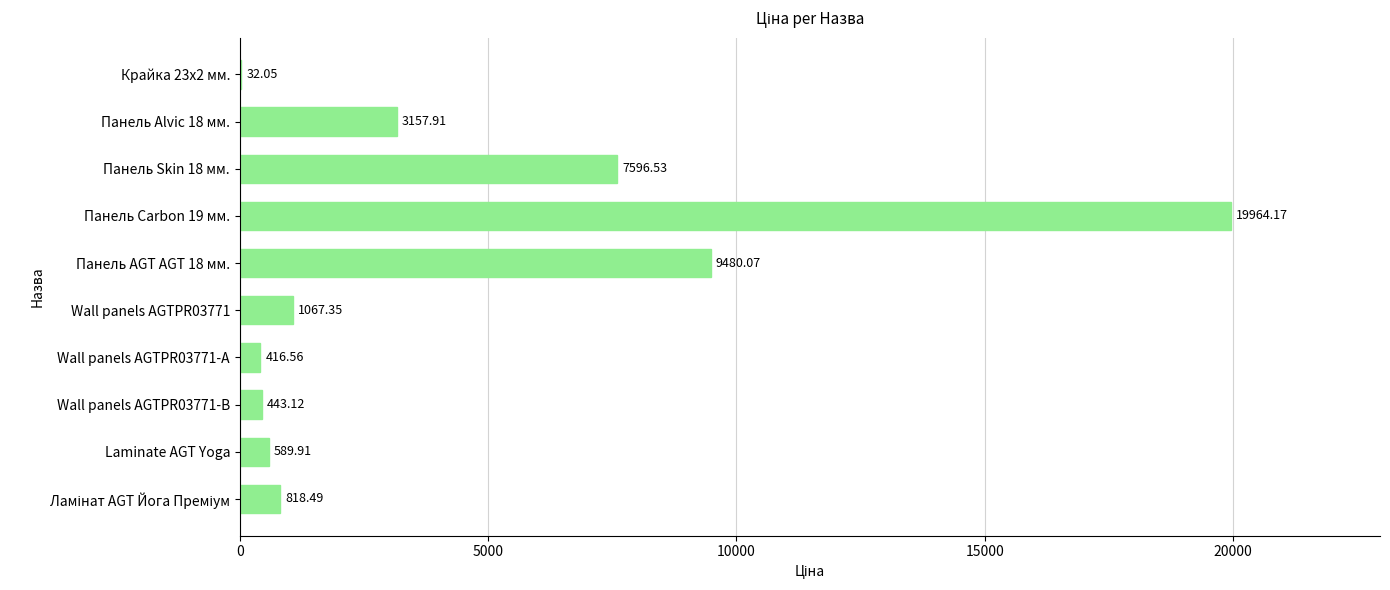

What is the sum of the values at Wall panels AGTPR03771-А and Wall panels AGTPR03771-B?

859.7